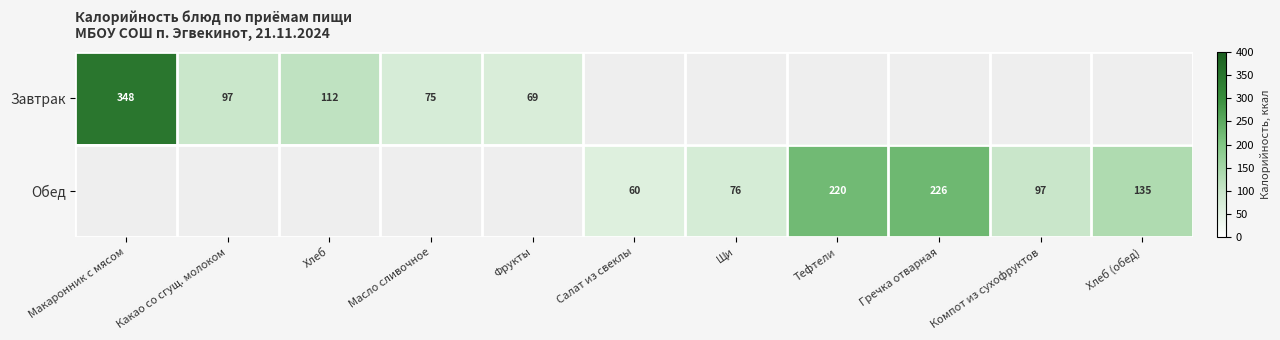

The value of Завтрак at Фрукты is 95.5. True or false?

False